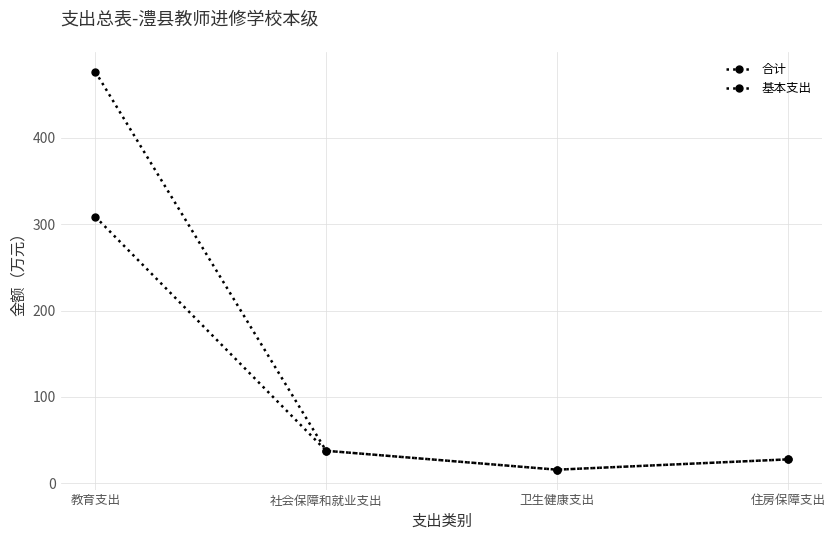

True or false: 基本支出 and 合计 cross at least once.

False